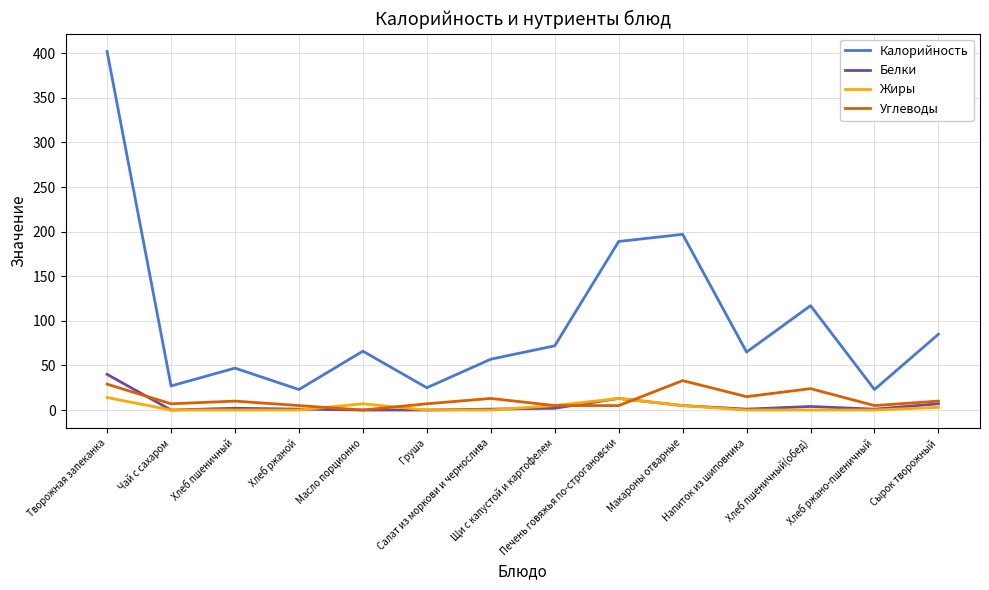

True or false: Белки and Калорийность cross at least once.

False